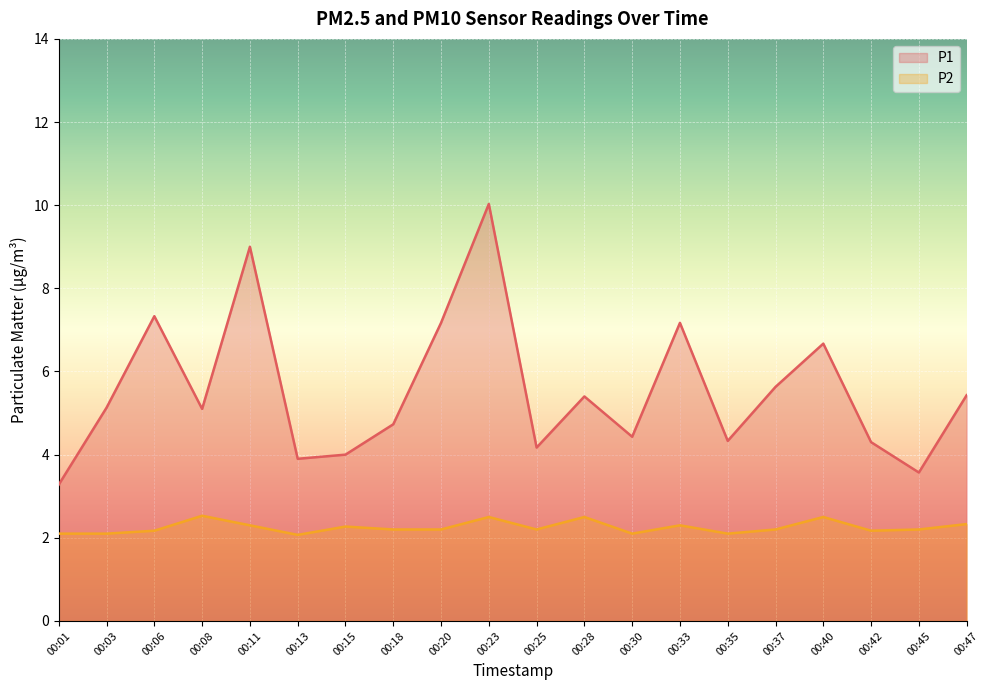

What is the value of the P2 point at the 10th from the left?

2.5